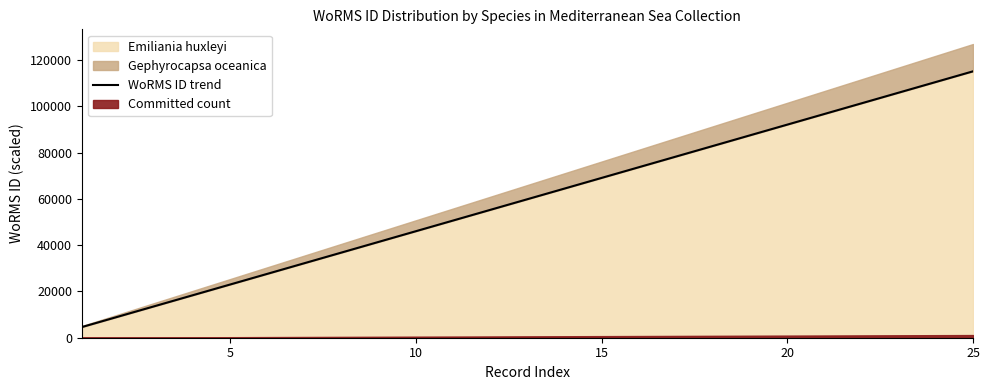

What is the highest value of the Emiliania huxleyi series?

115104.0